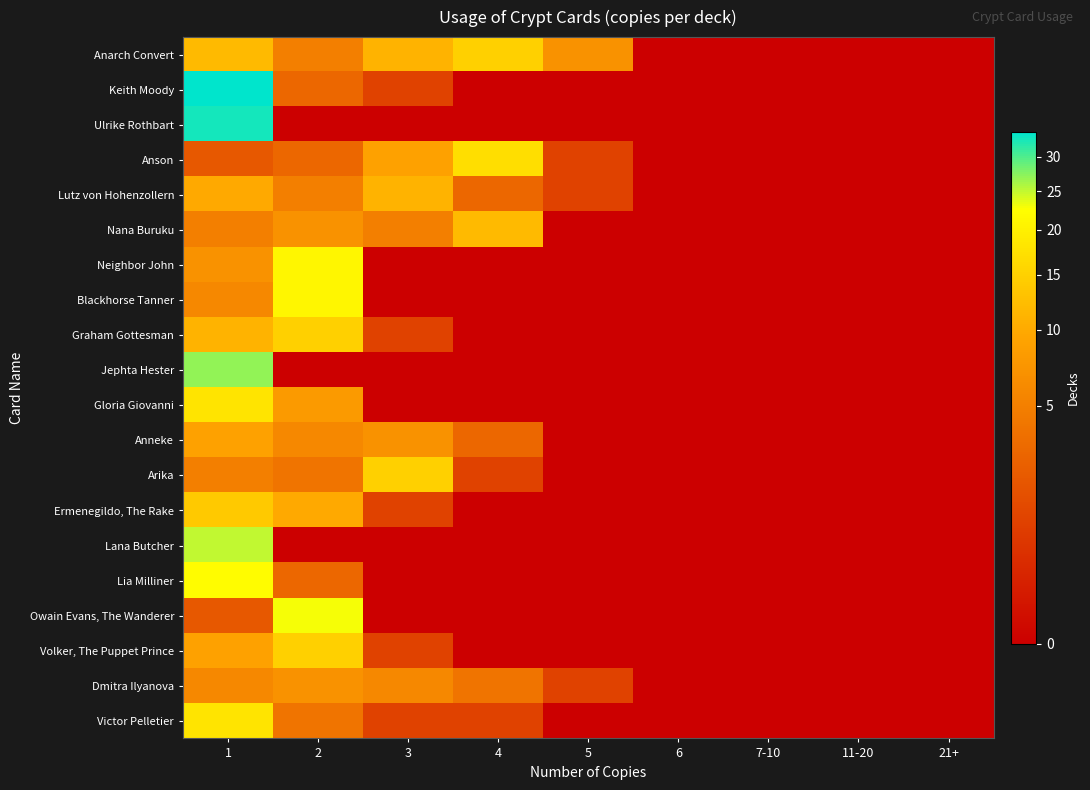

Rank the series at 4 from lowest to highest value.

Keith Moody, Ulrike Rothbart, Neighbor John, Blackhorse Tanner, Graham Gottesman, Jephta Hester, Gloria Giovanni, Ermenegildo, The Rake, Lana Butcher, Lia Milliner, Owain Evans, The Wanderer, Volker, The Puppet Prince, Arika, Victor Pelletier, Lutz von Hohenzollern, Anneke, Dmitra Ilyanova, Nana Buruku, Anarch Convert, Anson